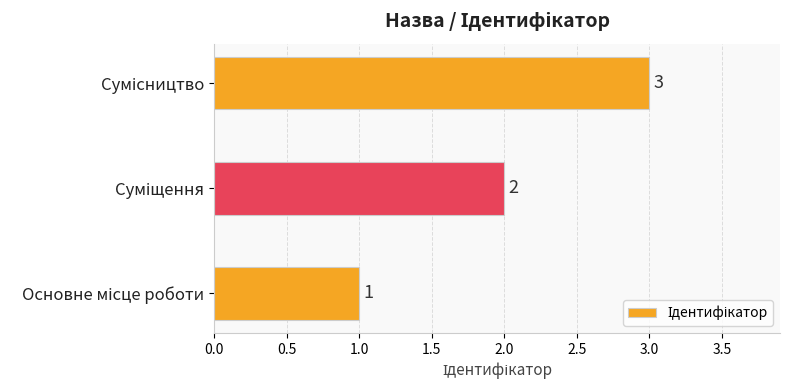

Does the chart contain any negative values?

No